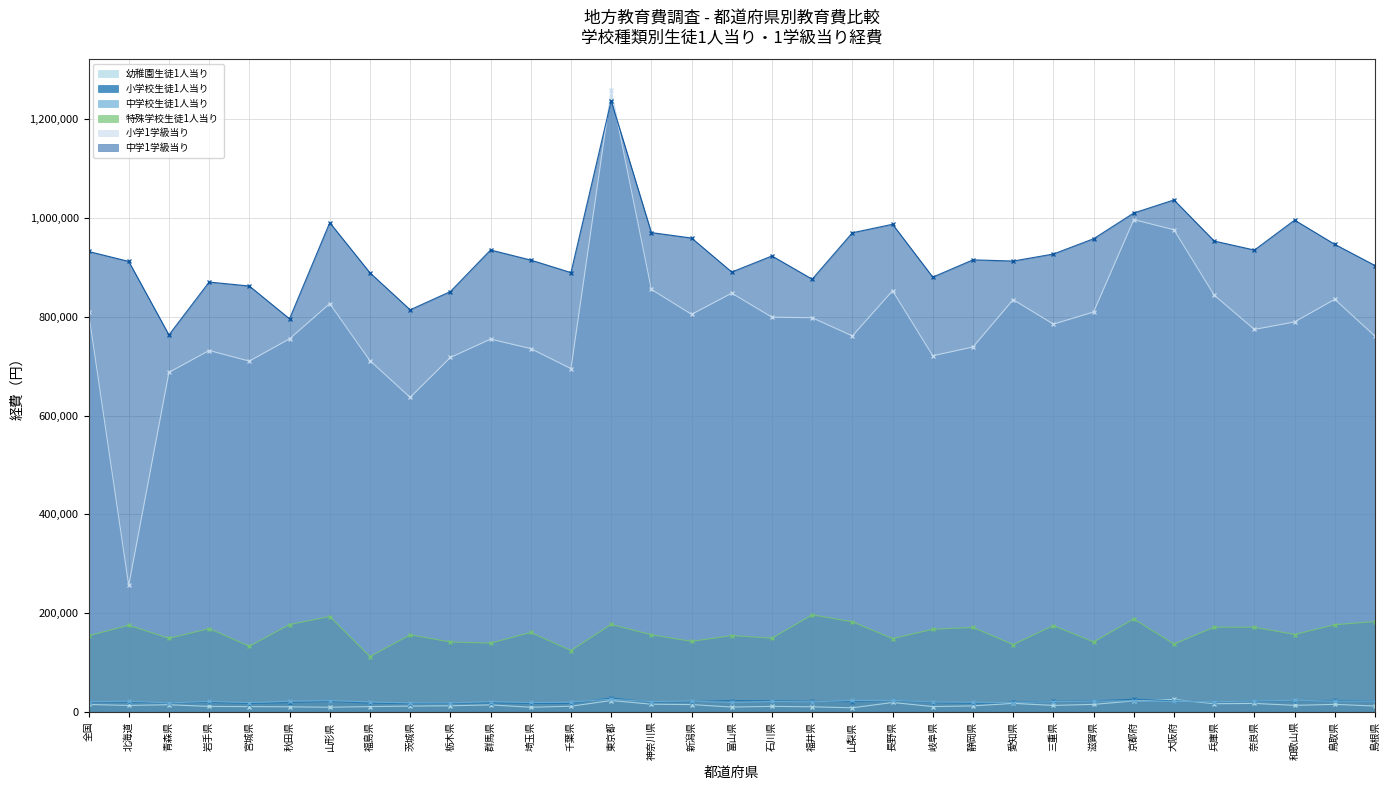

What is the difference between the 中学校生徒1人当り values at 秋田県 and 石川県?

572